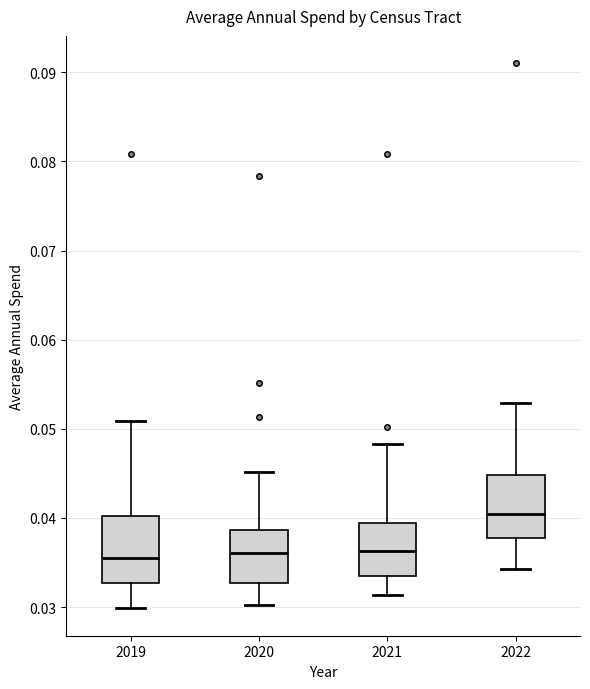

Reading left to right, transcribe this box plot: for each box, give where its median line is, the range the box spans, and where its two whiskers end, as read against the y-axis. The values are not printed on the chart, so give them approximately, as read against the axis.

2019: median 0.036, box 0.033 to 0.040, whiskers 0.030 to 0.051
2020: median 0.036, box 0.033 to 0.039, whiskers 0.030 to 0.045
2021: median 0.036, box 0.034 to 0.039, whiskers 0.031 to 0.048
2022: median 0.040, box 0.038 to 0.045, whiskers 0.034 to 0.053